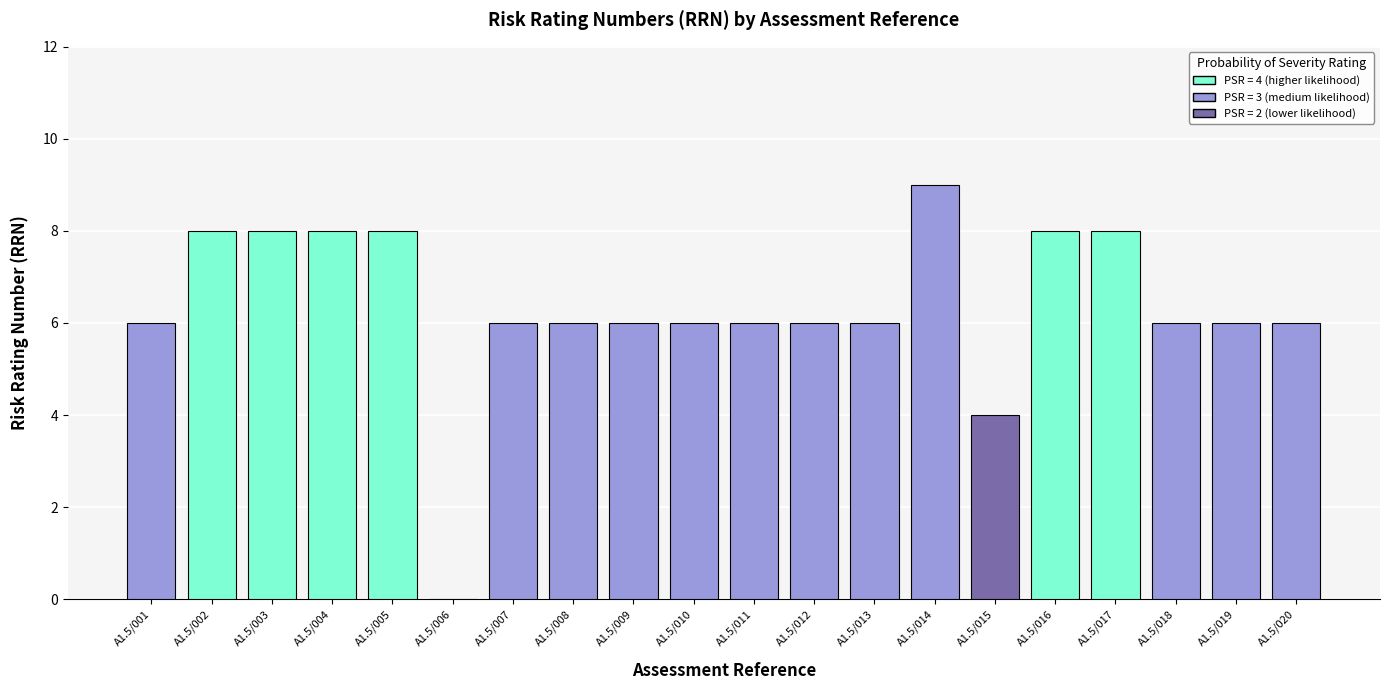

Is it true that PSR equals 3 at A1.5/014?

True